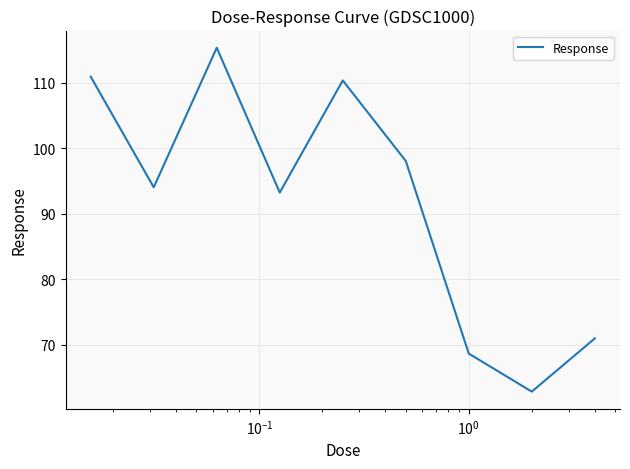

How many interior local valleys (lower than both neighbors) does the data have?

3